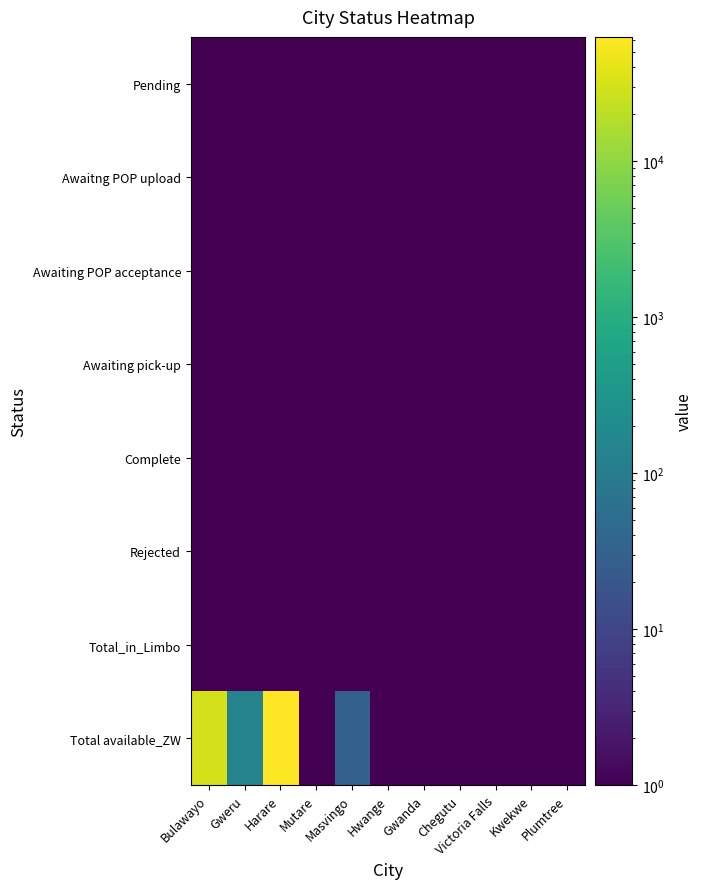

At which category is the sum across all series the highest?

Harare